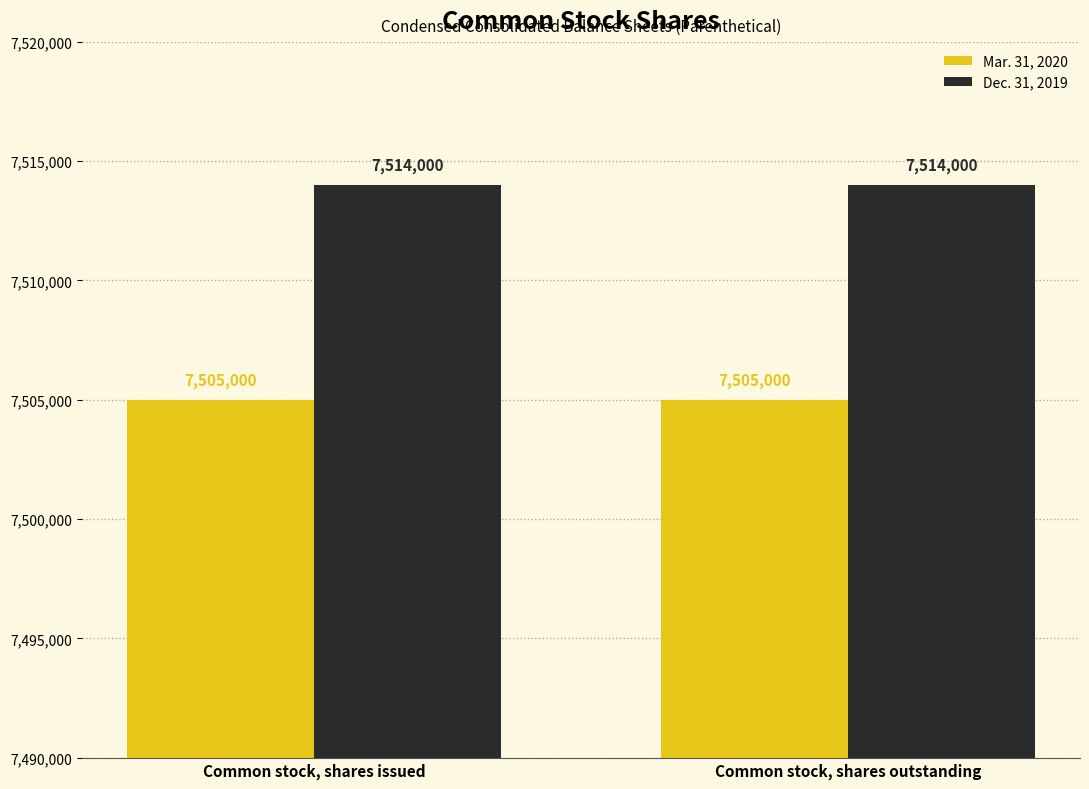

Reading left to right, what are all the values shown in this chart?

Mar. 31, 2020: Common stock, shares issued=7505000	Common stock, shares outstanding=7505000
Dec. 31, 2019: Common stock, shares issued=7514000	Common stock, shares outstanding=7514000